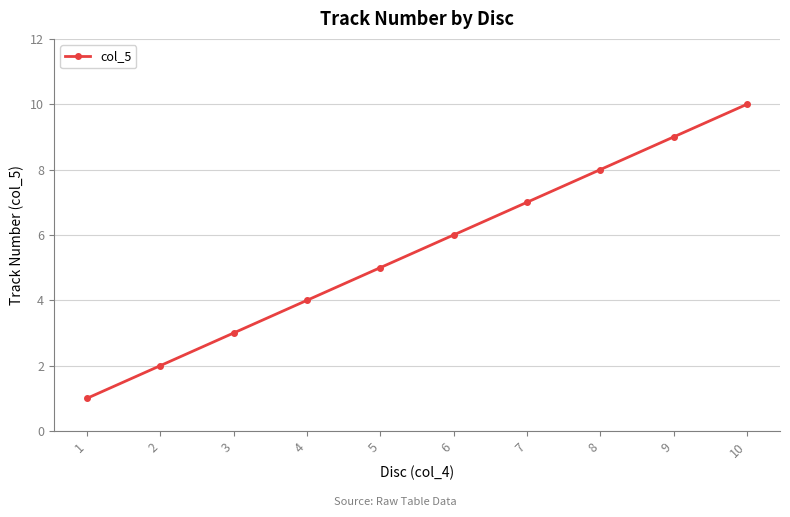

What is the difference between the maximum and minimum values?

9